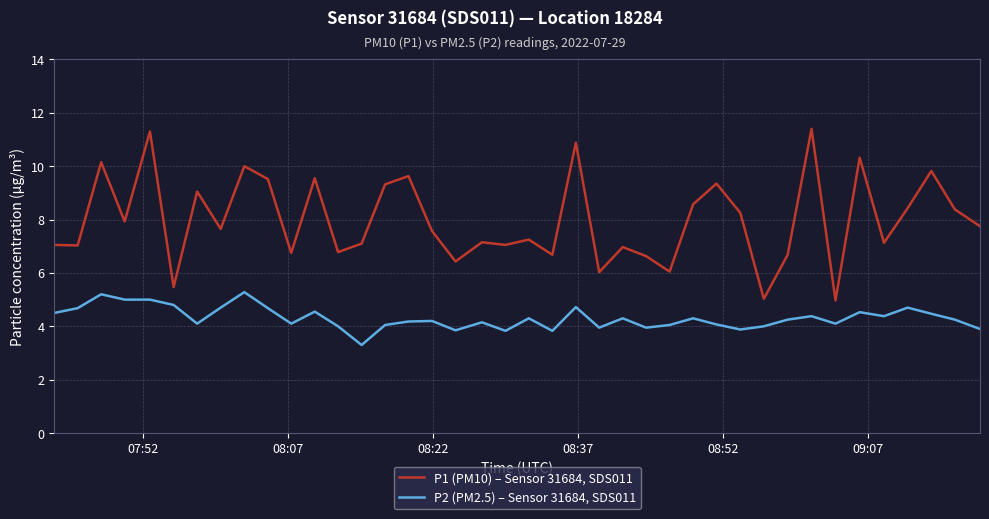

What is the minimum value for P2 (PM2.5) – Sensor 31684, SDS011?

3.3